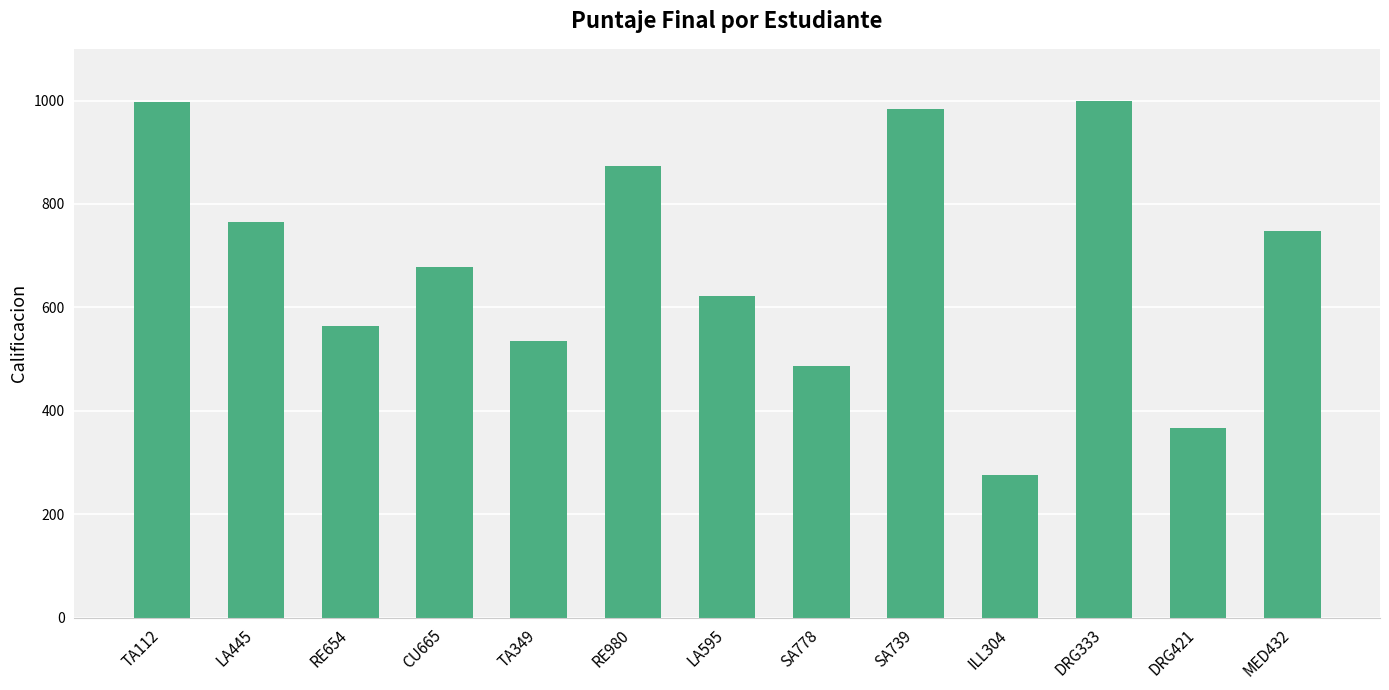

Which has a higher value, SA739 or ILL304?

SA739